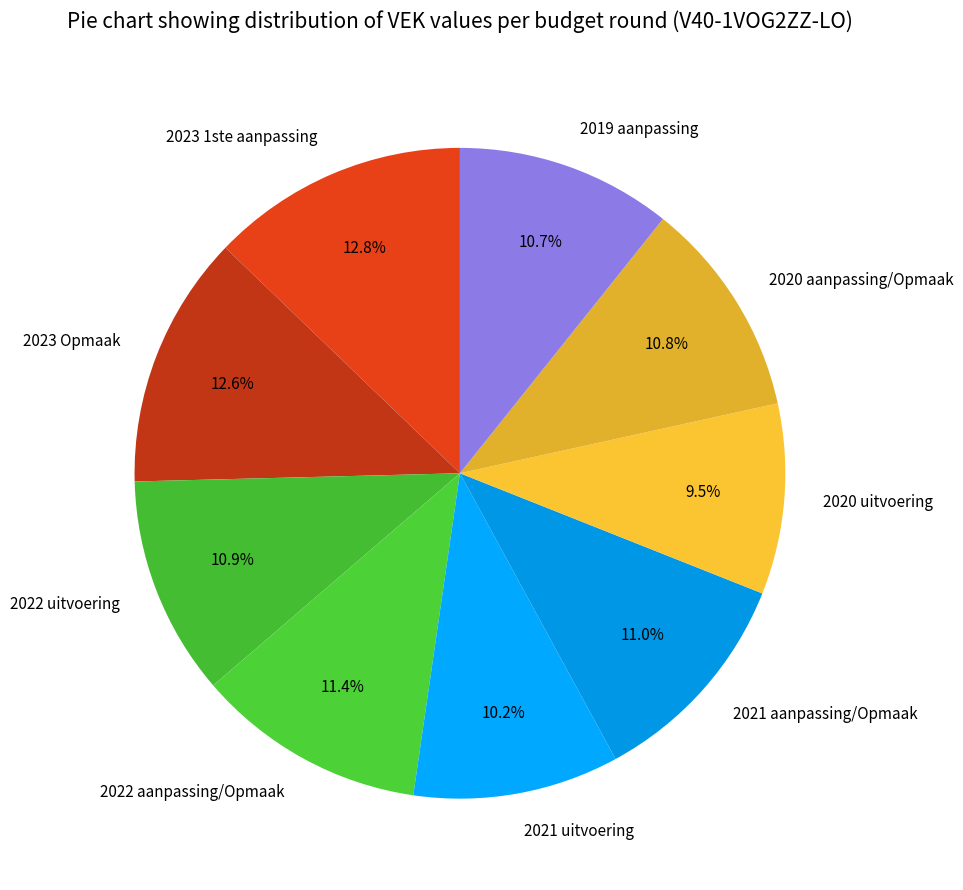

Do 2023 1ste aanpassing and 2023 Opmaak together represent more than half of the pie?

No